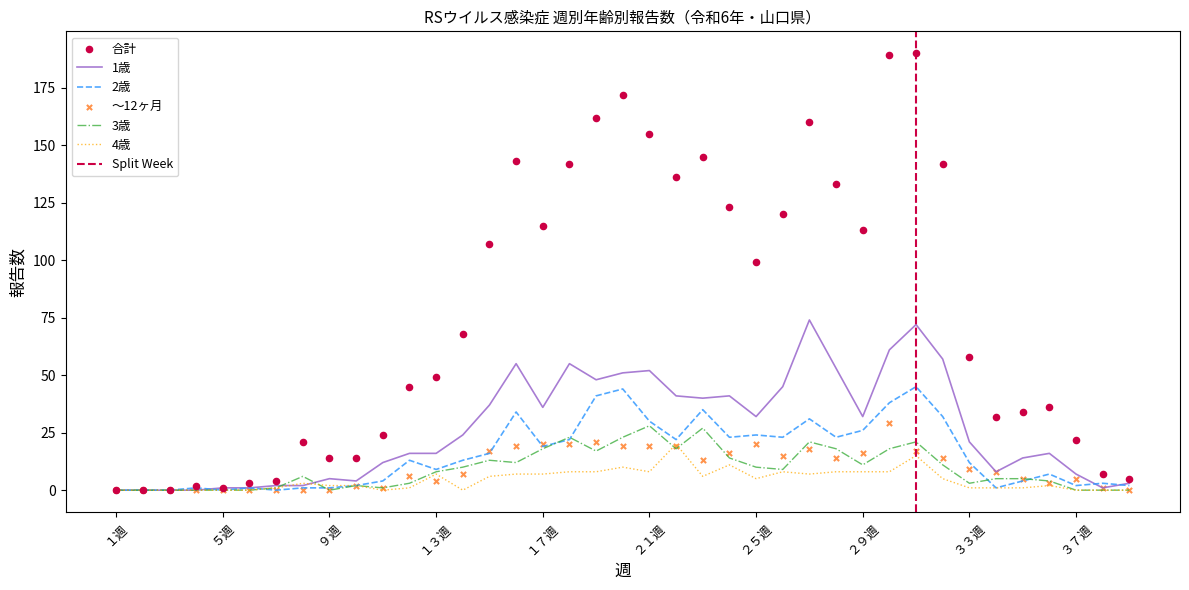

Which series has the widest spread of Y values?

合計